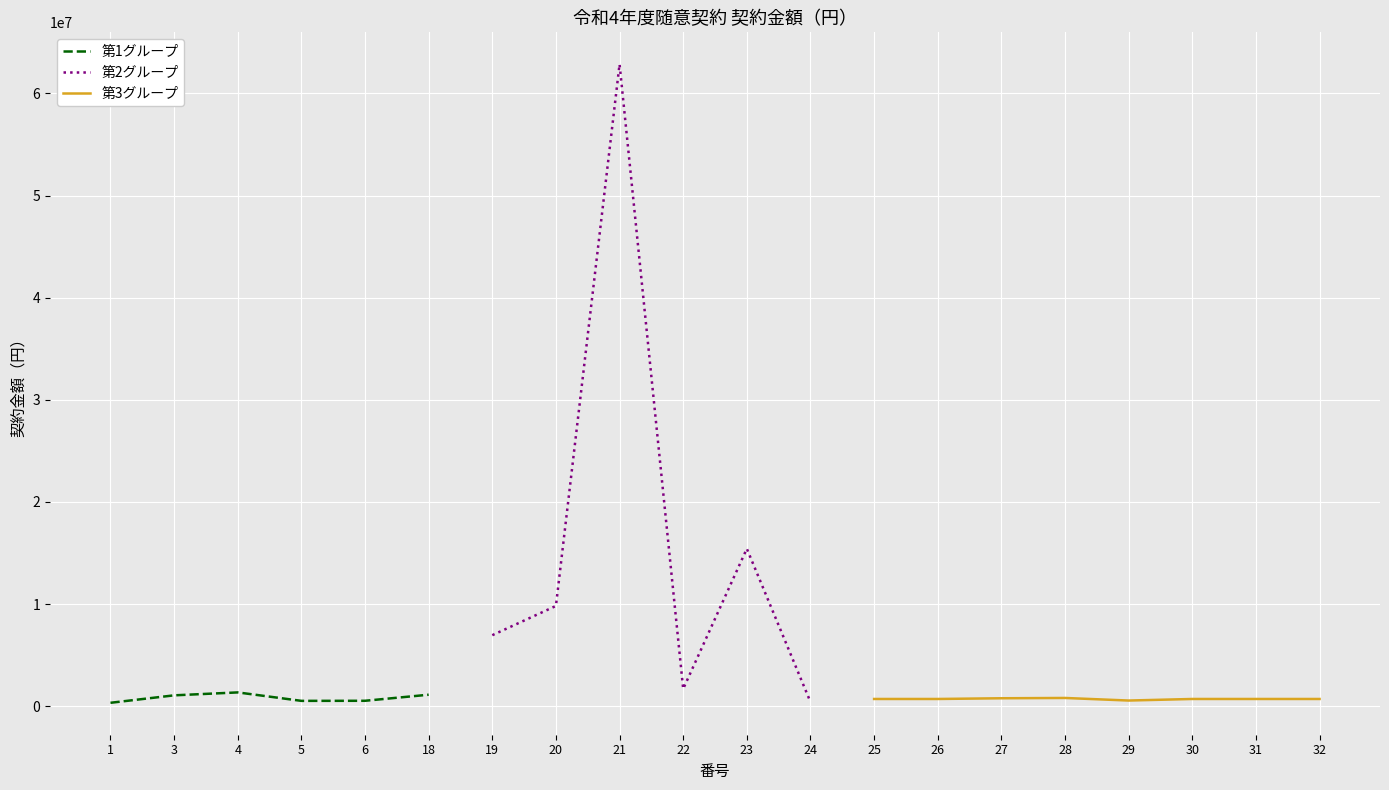

Count the number of categories in the chart.

20